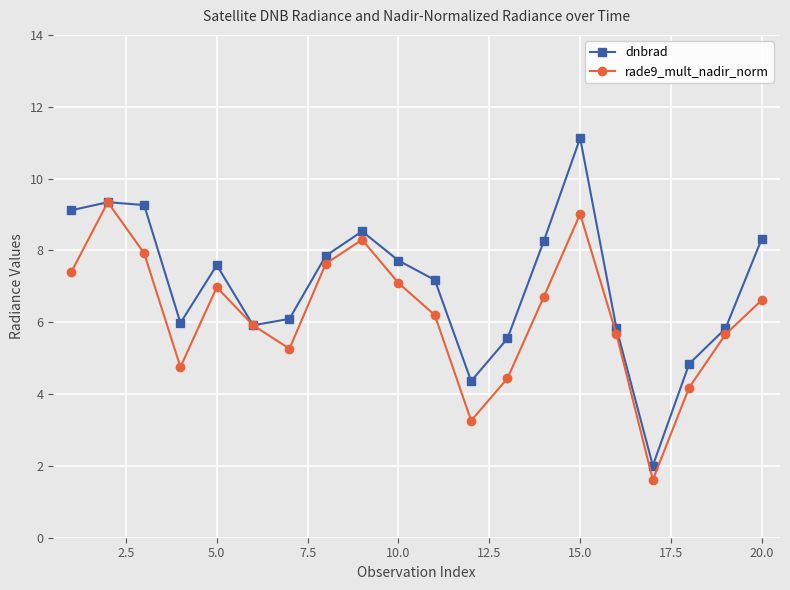

Does the chart have visible grid lines?

Yes